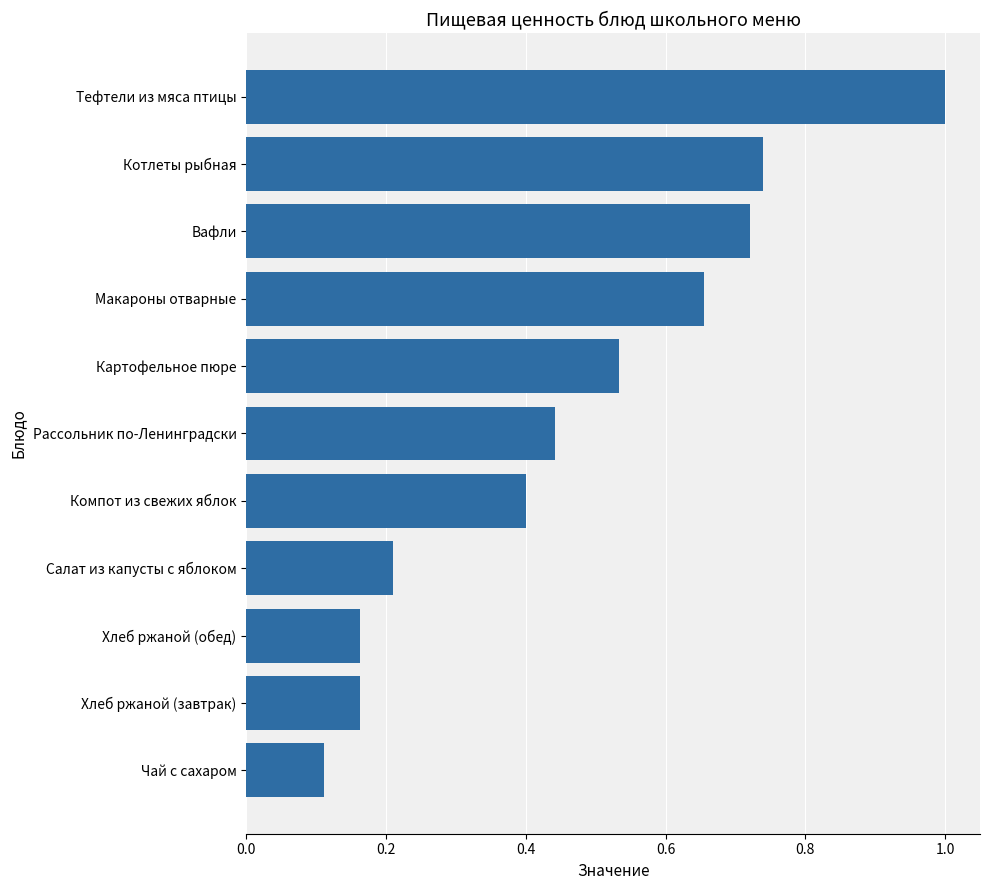

Are the bars grouped side by side (vs. stacked)?

No